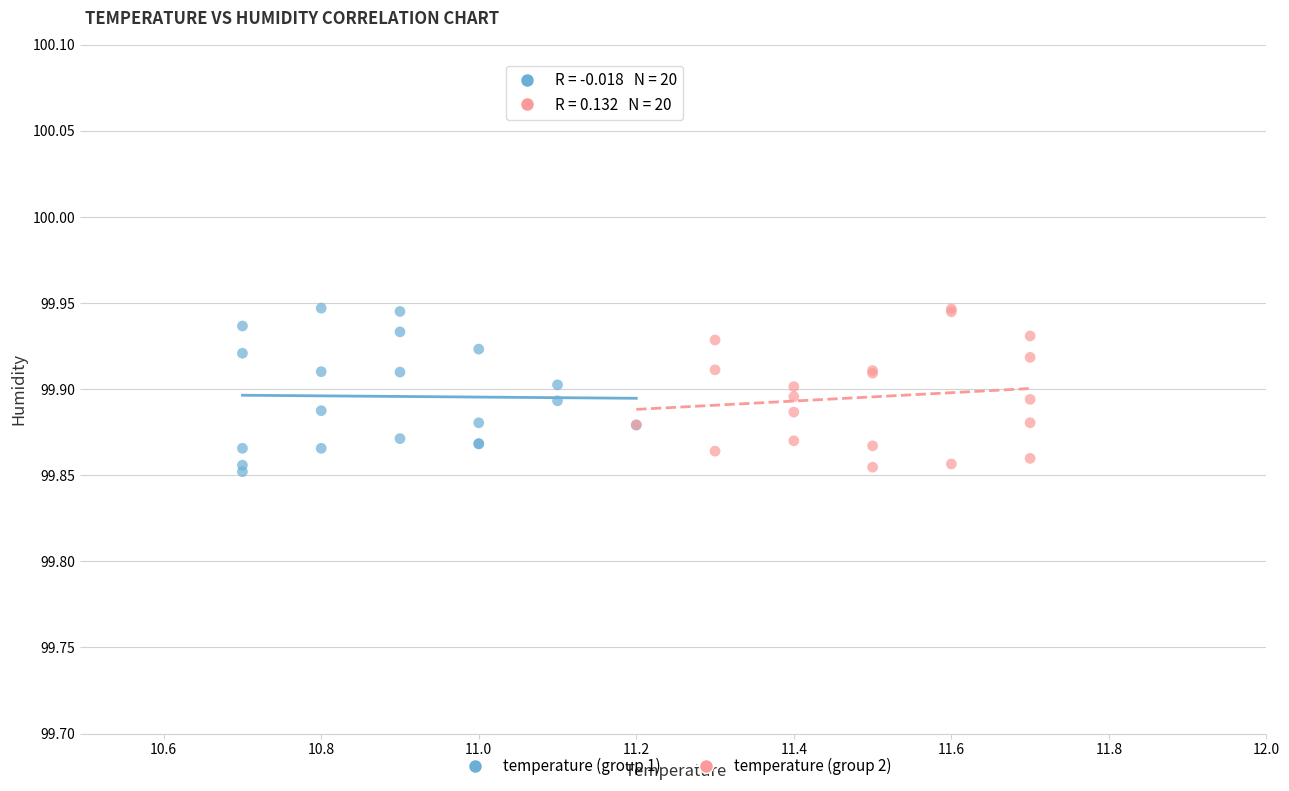

What are all the series names shown in the legend?

temperature (group 1), temperature (group 2)